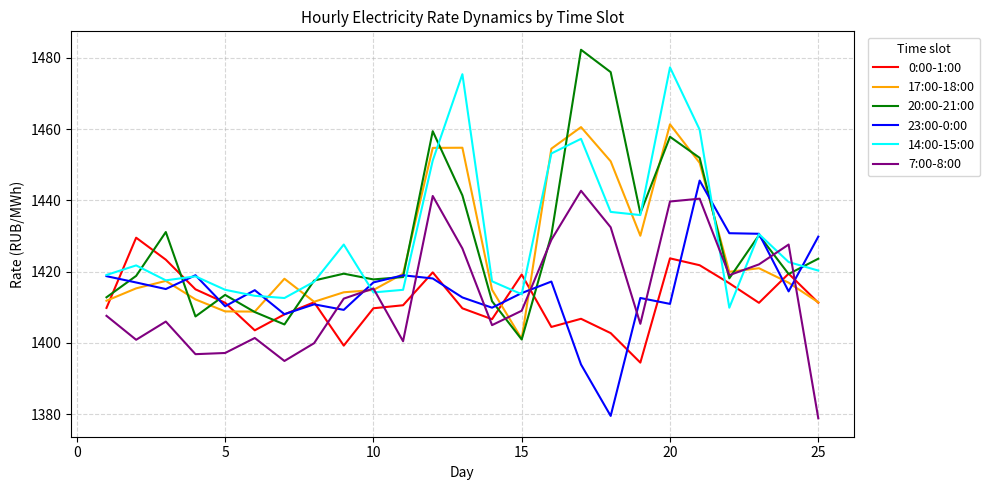

Does the chart have visible grid lines?

Yes